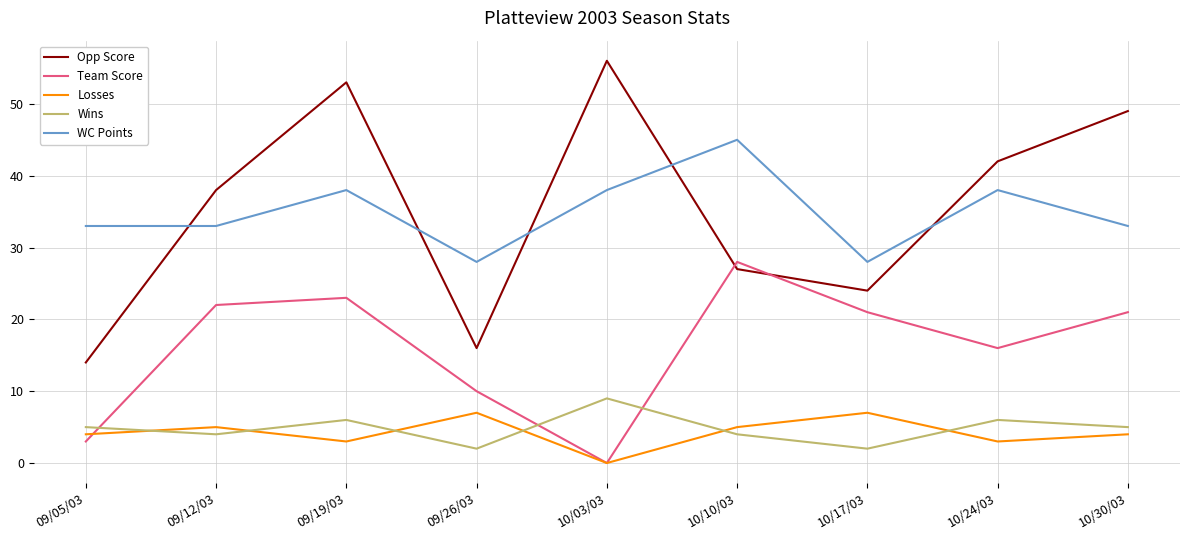

List the labels in order of Opp Score value, largest first.

10/03/03, 09/19/03, 10/30/03, 10/24/03, 09/12/03, 10/10/03, 10/17/03, 09/26/03, 09/05/03